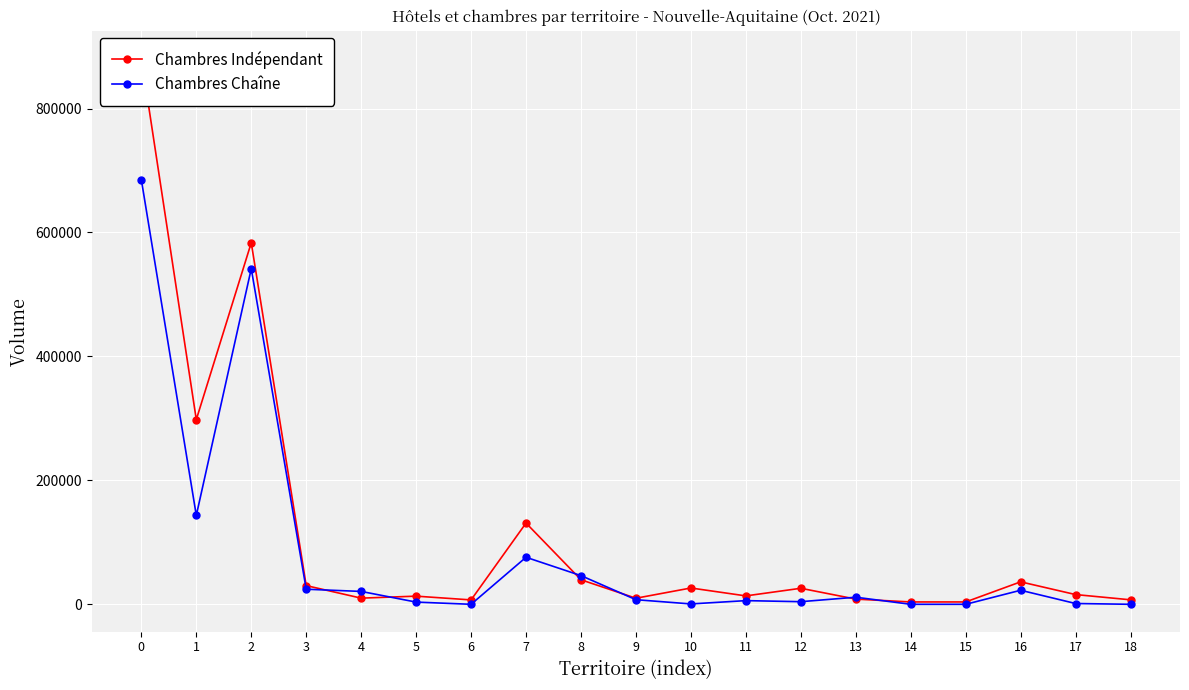

How many interior local valleys does the Chambres Chaîne series have?

4